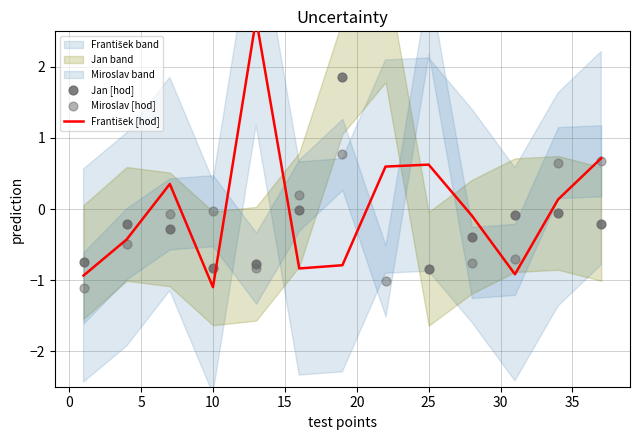

At how many categories does at least one series exceed -1?

13